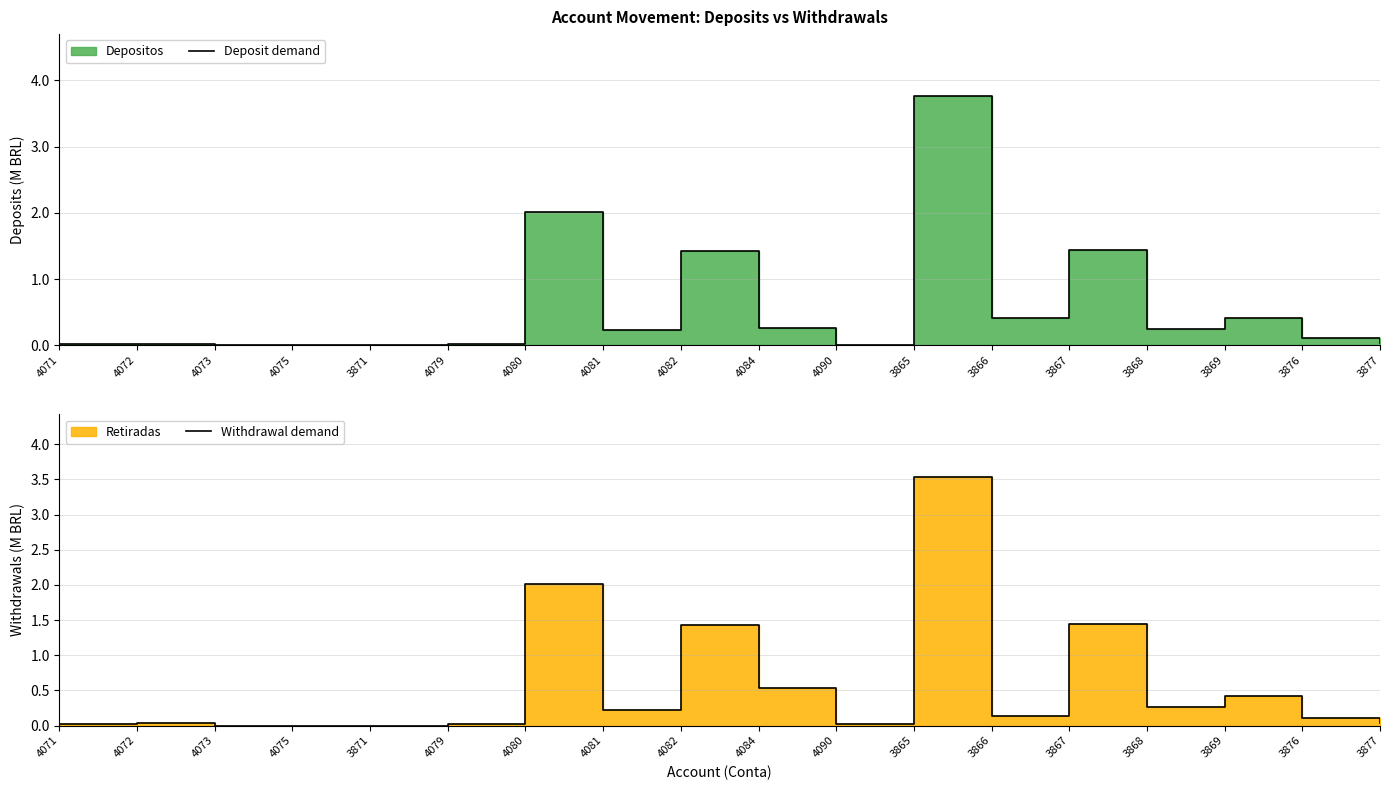

What is the value of the Deposit demand point at the 13th from the left?

0.4